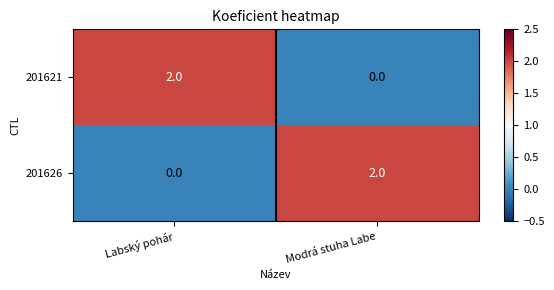

Rank the series at Labský pohár from highest to lowest value.

201621, 201626